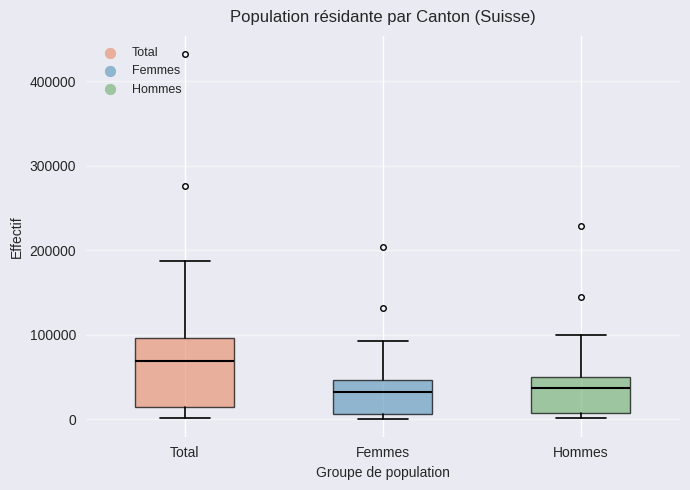

Which box's median line is the highest?

Total